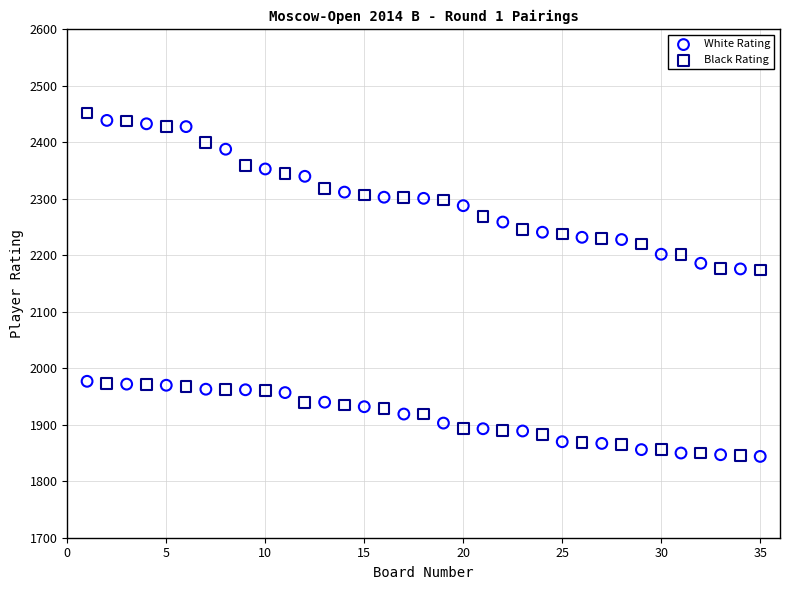

What is the X range (max minus min) for the scatter plot?

34